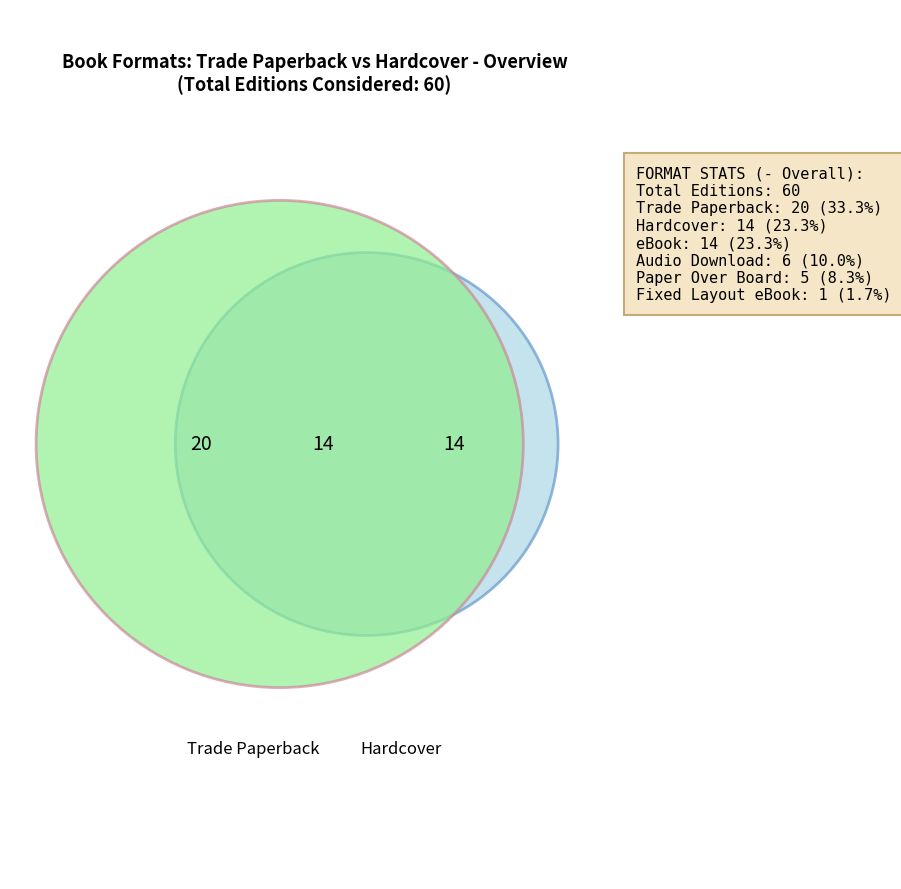

Is there any slice that represents more than half of the pie?

No